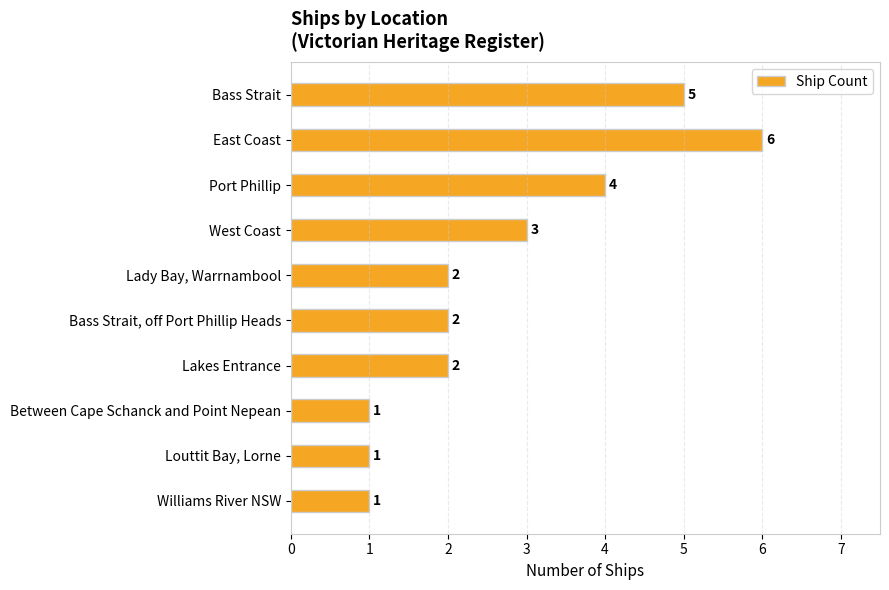

What is the average value?

3